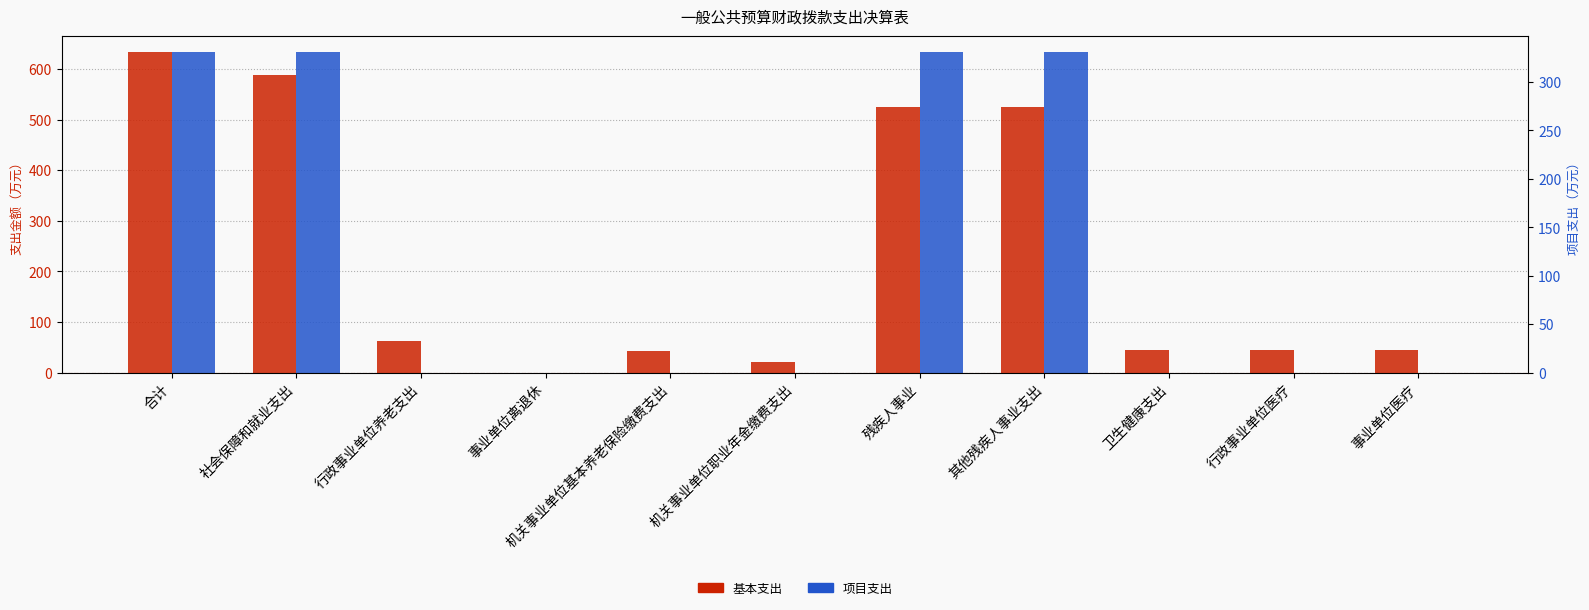

Where is 项目支出 nearest to the value 165?

行政事业单位养老支出